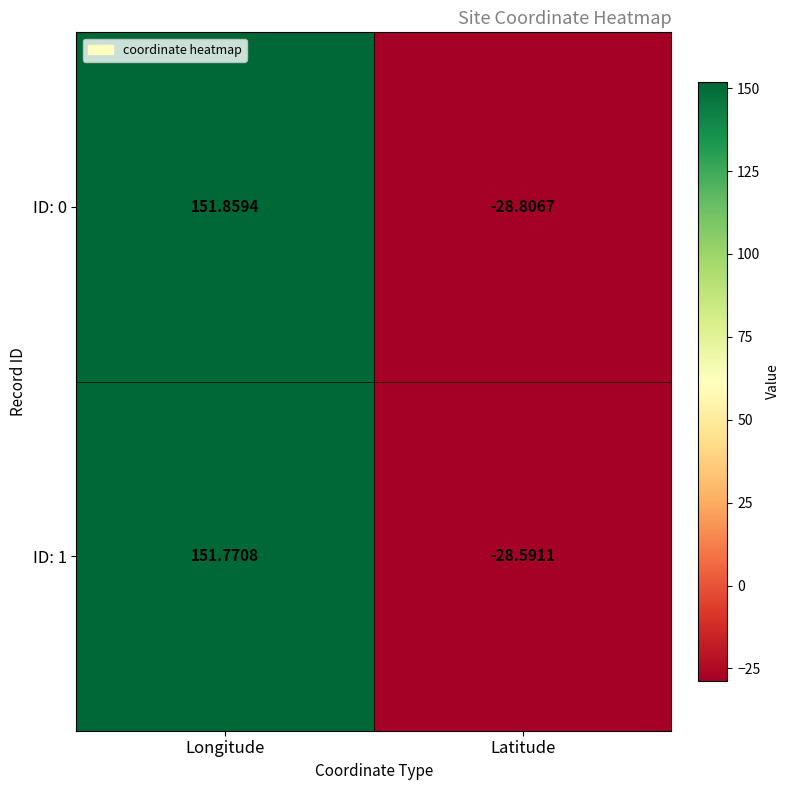

Rank the categories by ID: 0 value from lowest to highest.

Latitude, Longitude